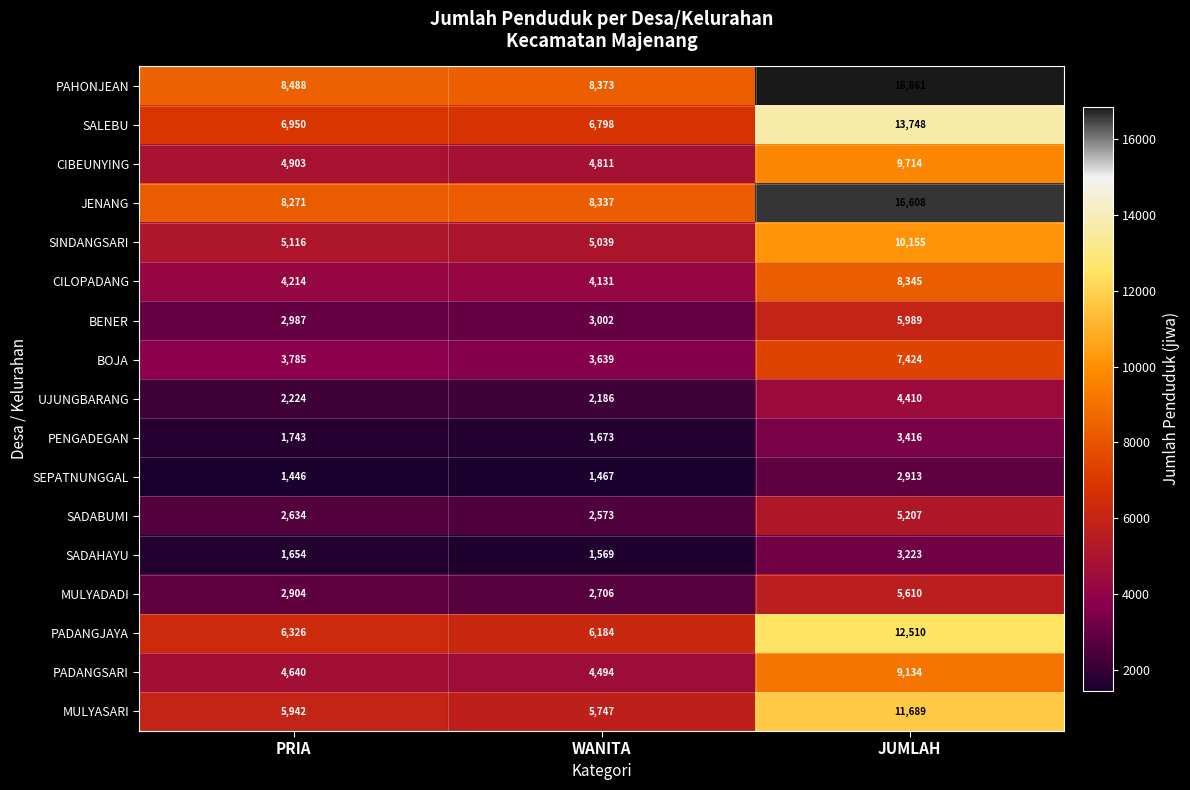

Which series has the largest range (max minus min)?

PAHONJEAN